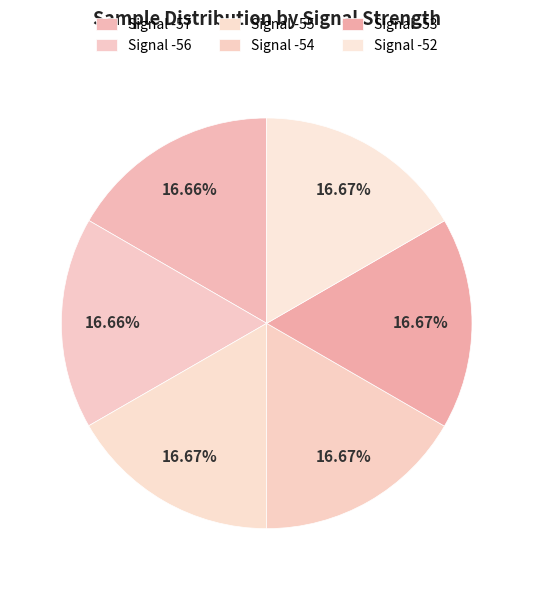

How many segments does this pie chart have?

6